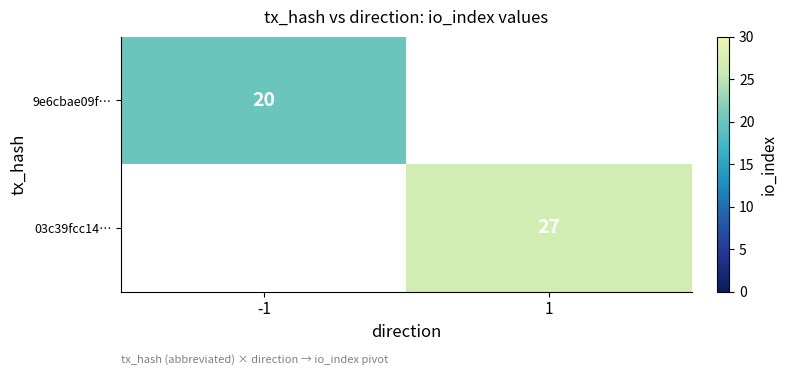

True or false: 03c39fcc14… has a value of 45.2 at 1.

False